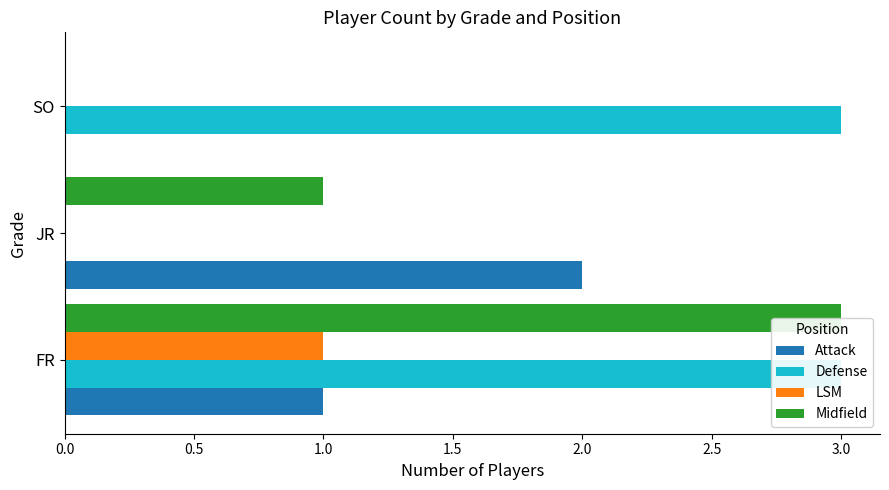

Reading left to right, extract all data points from this chart.

Attack: 1	2	0
Defense: 3	0	3
LSM: 1	0	0
Midfield: 3	1	0